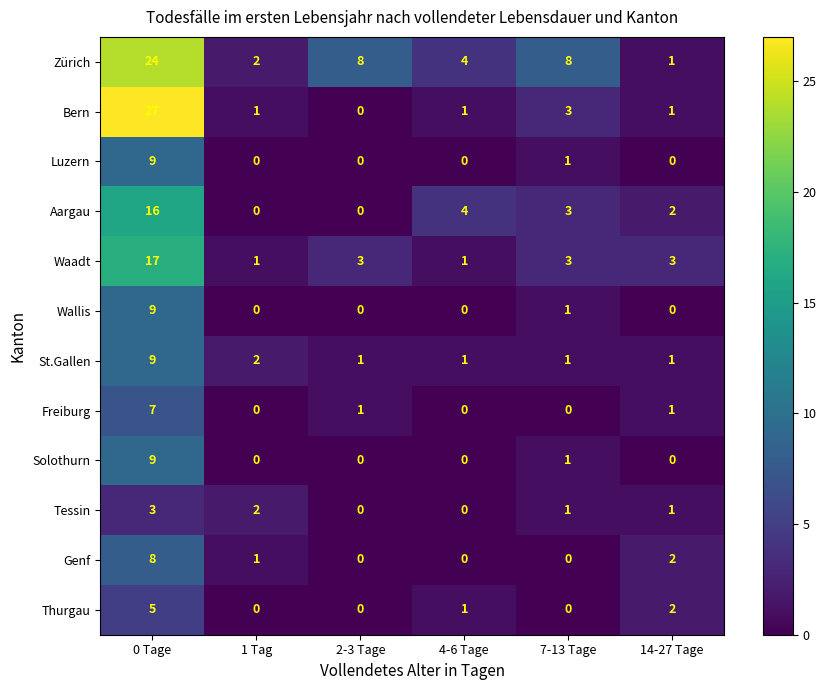

What is the difference between the maximum and minimum values in the Zürich series?

23